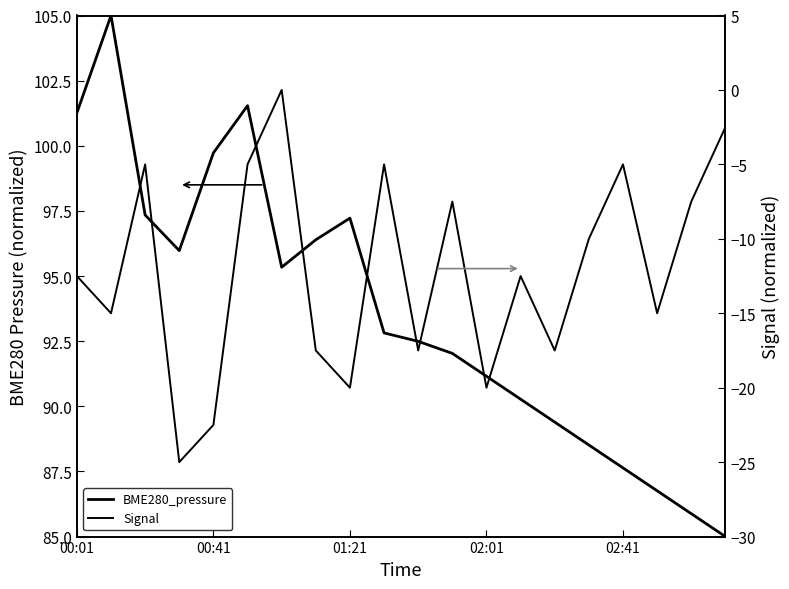

Reading right to left, extract all data points from this chart.

BME280_pressure: 85.0	85.9	86.8	87.6	88.5	89.4	90.3	91.2	92.0	92.5	92.8	97.2	96.4	95.3	101.5	99.7	96.0	97.3	105.0	101.3
Signal: -2.5	-7.5	-15.0	-5.0	-10.0	-17.5	-12.5	-20.0	-7.5	-17.5	-5.0	-20.0	-17.5	0.0	-5.0	-22.5	-25.0	-5.0	-15.0	-12.5